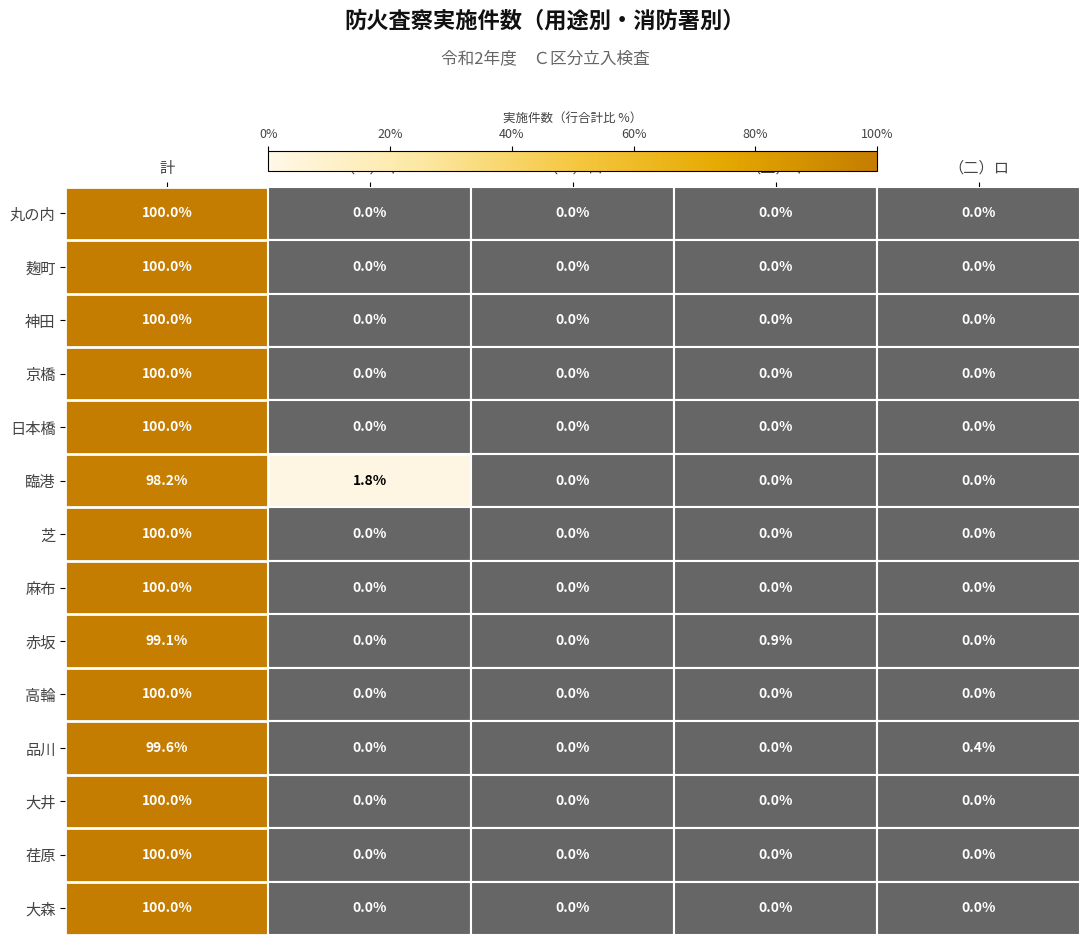

Between （二）イ and （二）ロ, which series saw the biggest shift?

赤坂